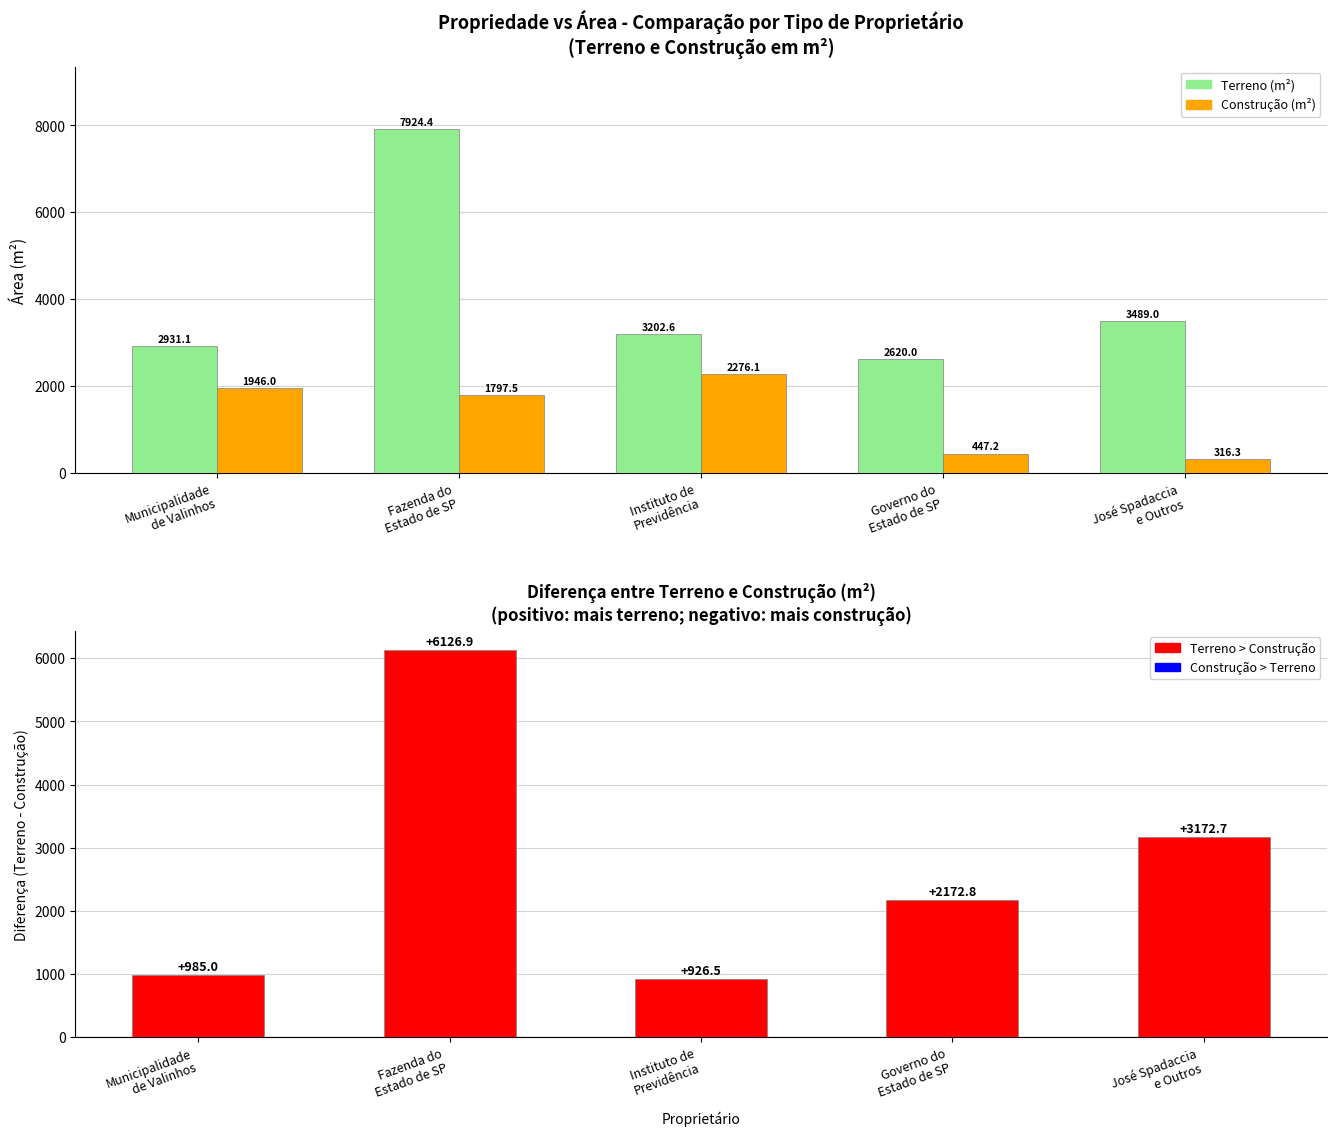

Reading right to left, extract all data points from this chart.

Terreno (m²): 3489.0	2620.0	3202.6	7924.4	2931.1
Construção (m²): 316.3	447.2	2276.1	1797.5	1946.0